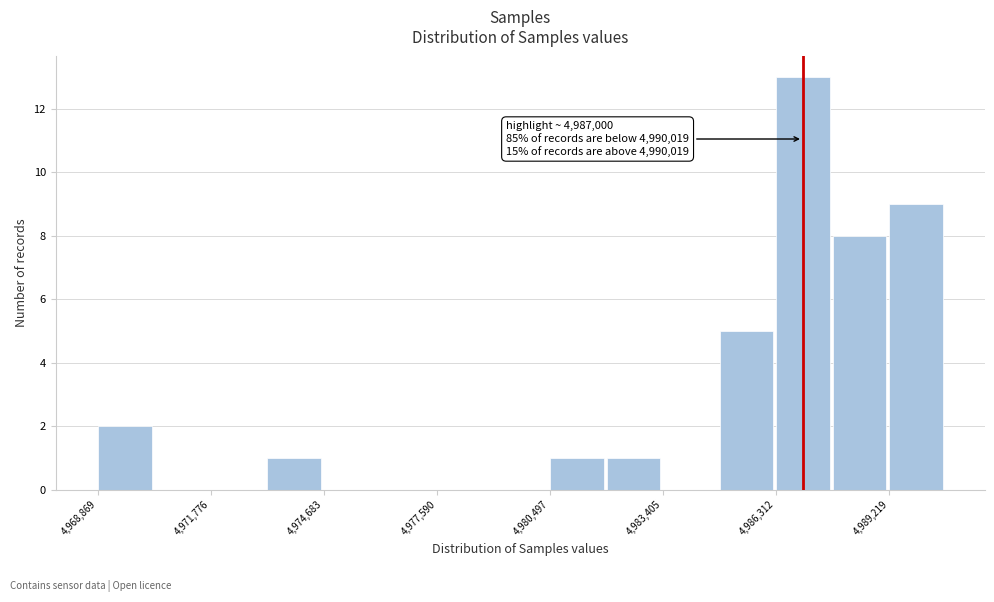

Read against the x-axis, roughly where is the centre of the tallest bar?

4987000